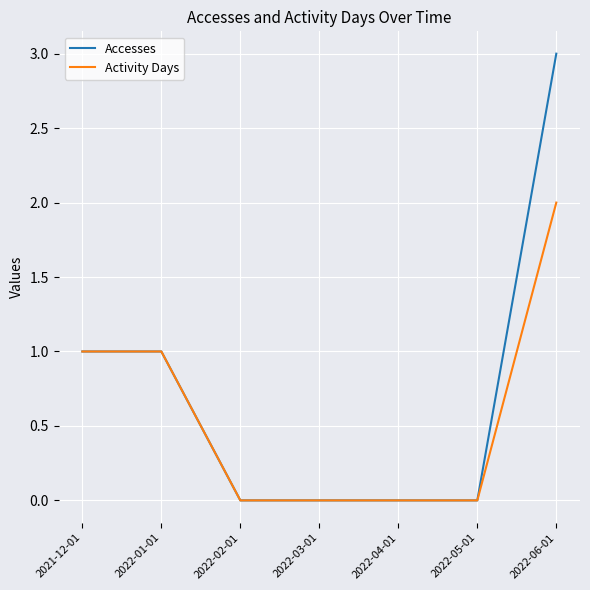

At which category is the sum across all series the highest?

2022-06-01